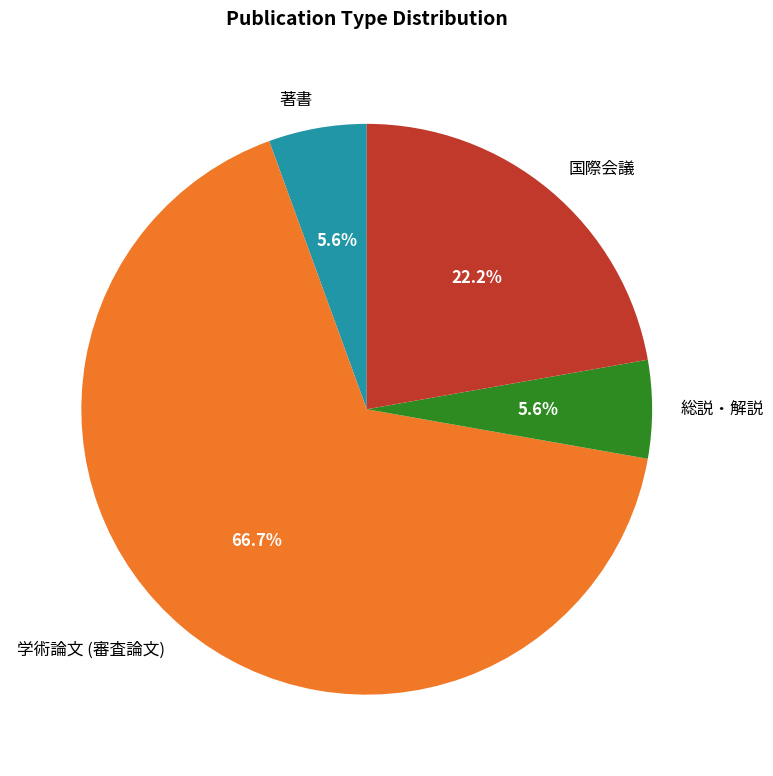

The 学術論文 (審査論文) slice represents 55% of the pie. True or false?

False